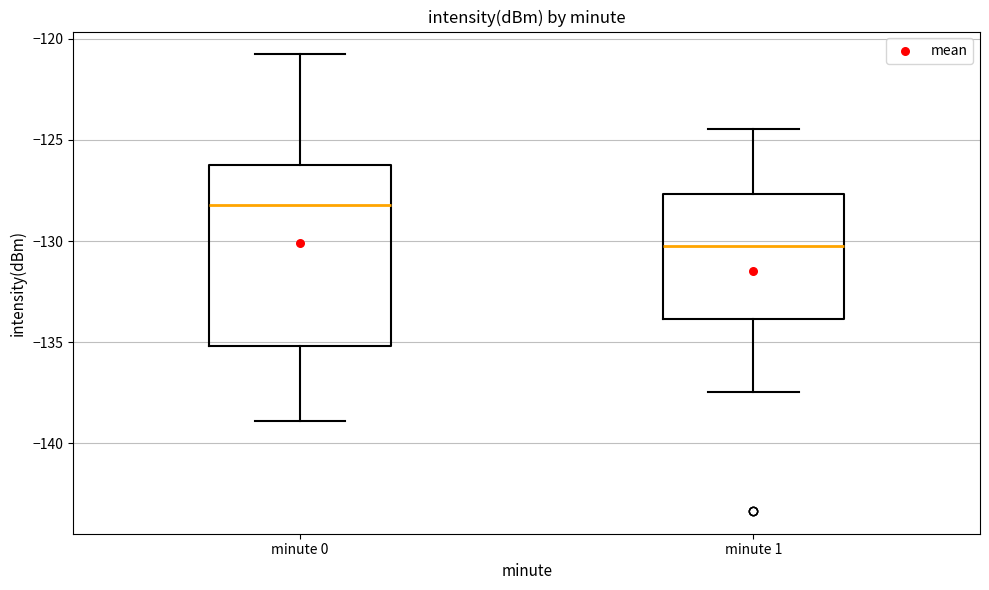

Reading left to right, read every box against the y-axis: the position of its median line, the range the box covers, and the ends of its whiskers. The values are not printed on the chart, so give them approximately, as read against the axis.

minute 0: median -128.0, box -135.0 to -126.0, whiskers -139.0 to -121.0
minute 1: median -130.0, box -134.0 to -127.5, whiskers -137.5 to -124.5